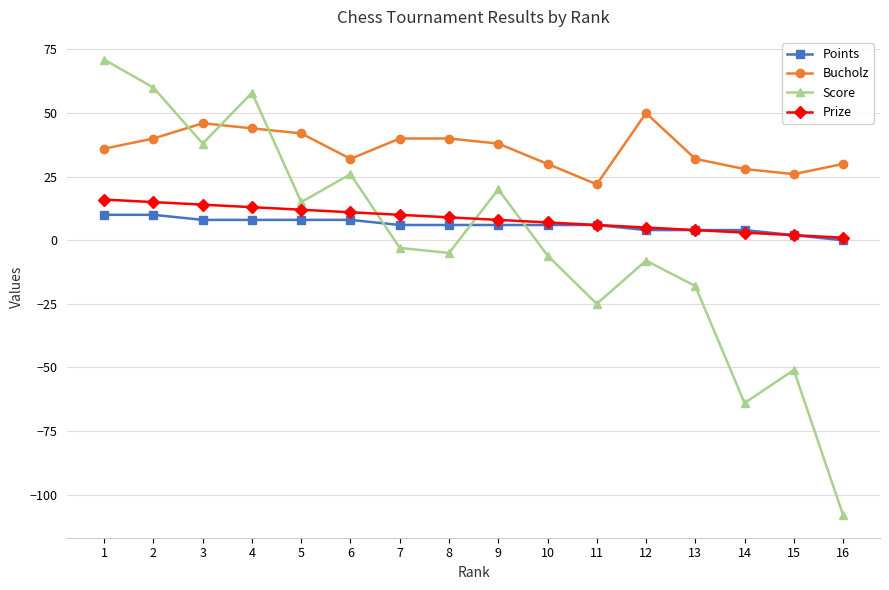

What is the total value across all series at 3?

106